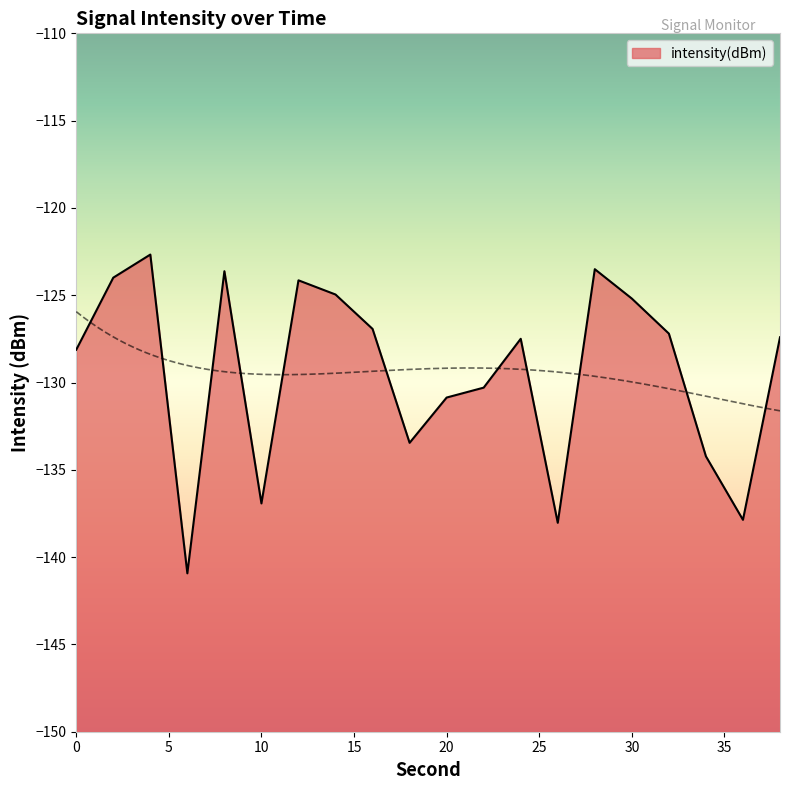

What is the value of the 4th point from the left?

-140.9